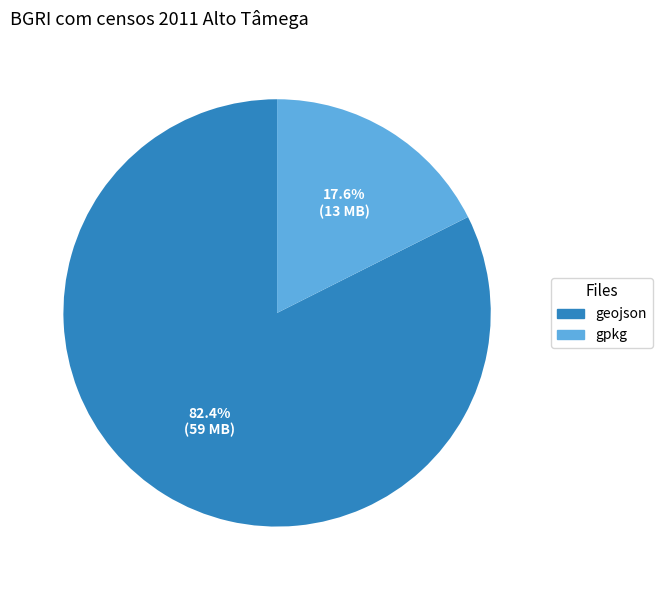

Is there a majority slice in this chart?

Yes